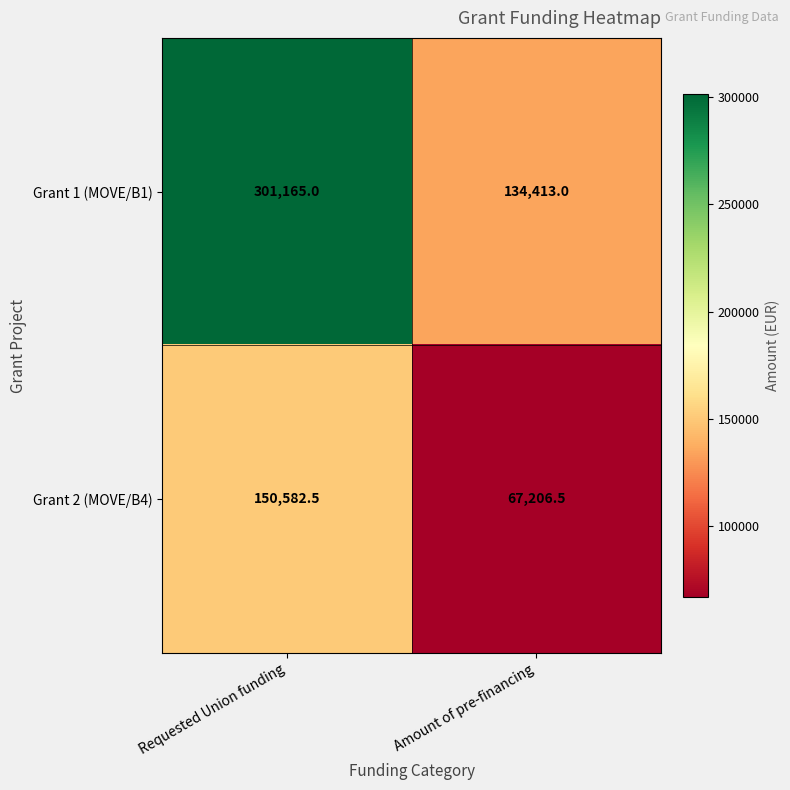

At Requested Union funding, list the series in order from largest to smallest.

Grant 1 (MOVE/B1), Grant 2 (MOVE/B4)